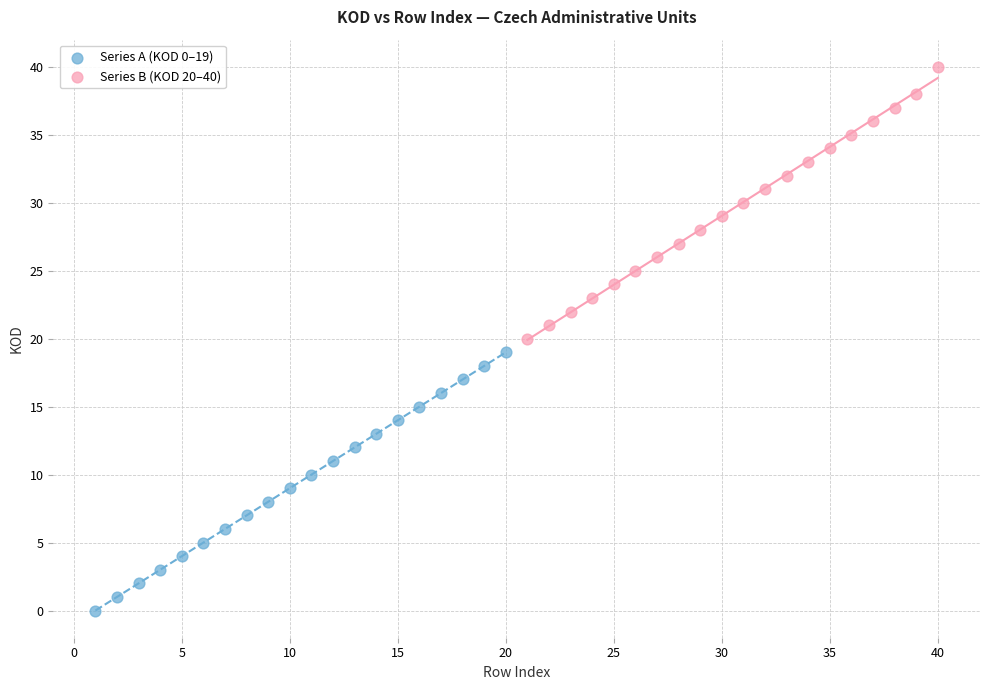

Which series reaches the minimum Y coordinate?

Series A (KOD 0–19)